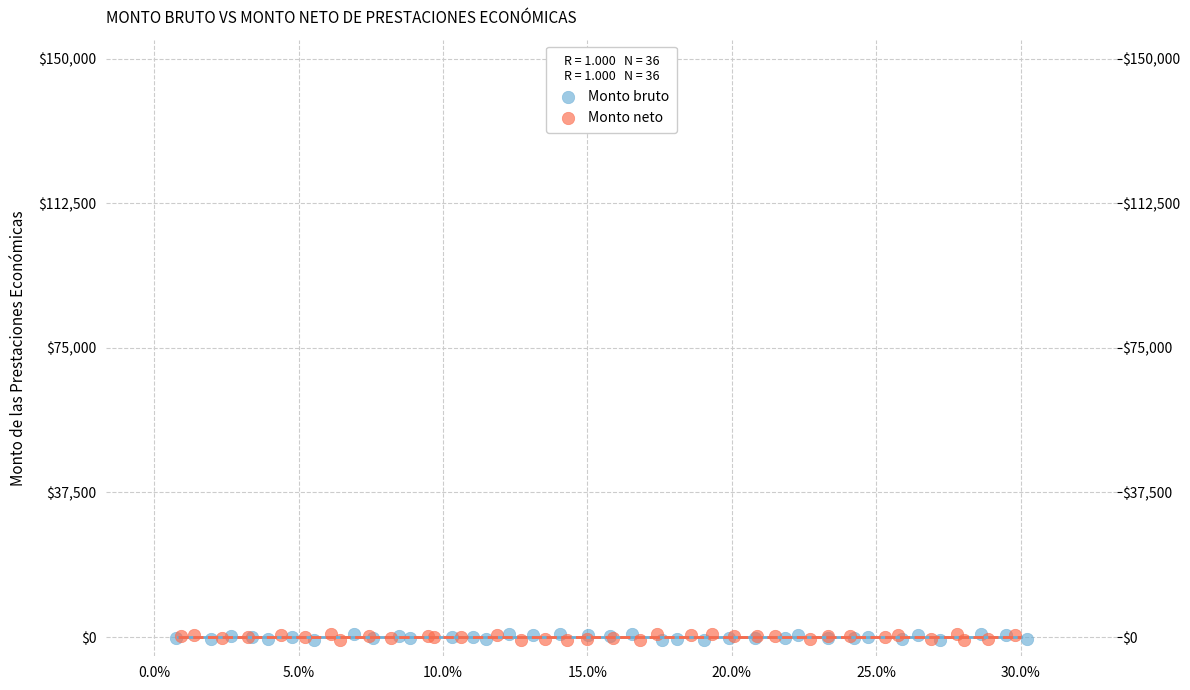

What are all the series names shown in the legend?

Monto bruto, Monto neto